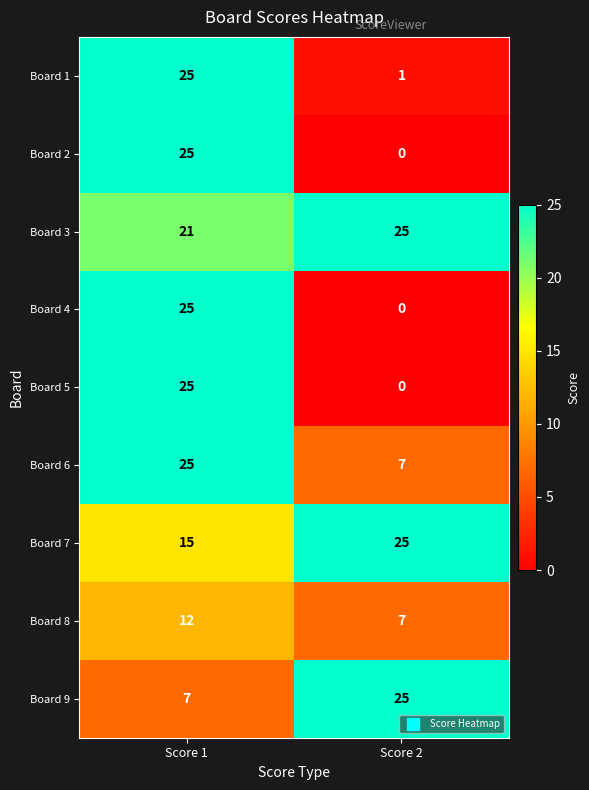

Is it true that Board 7 equals 15 at Score 1?

True